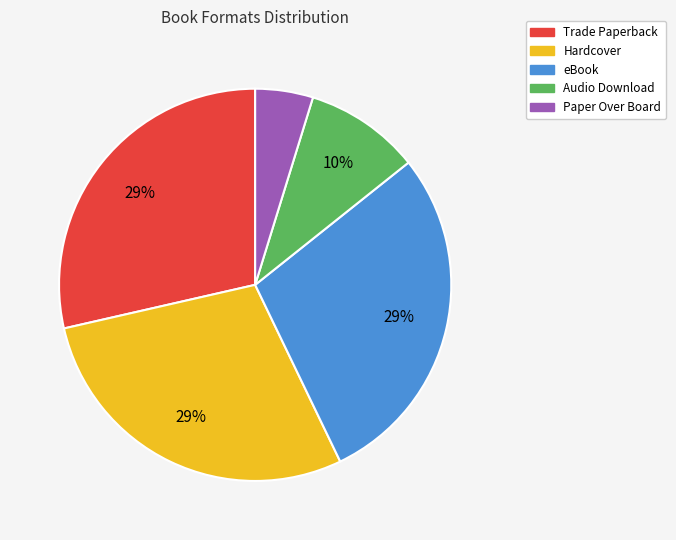

Which category has the smallest portion of the pie?

Paper Over Board